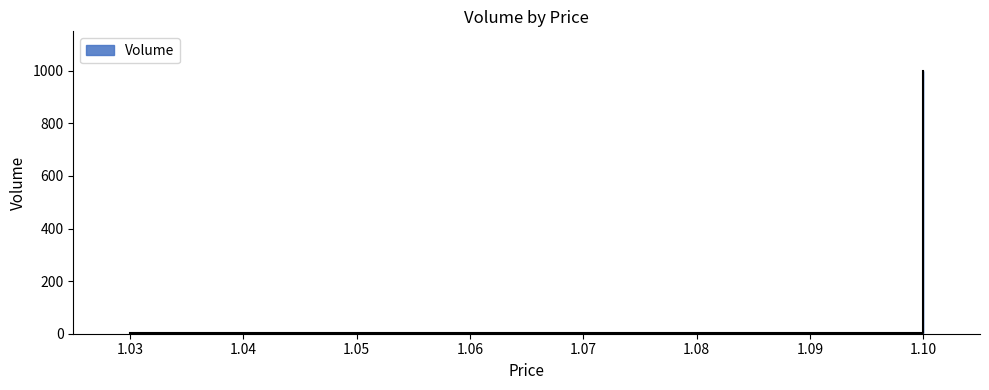

Does the chart have visible grid lines?

No